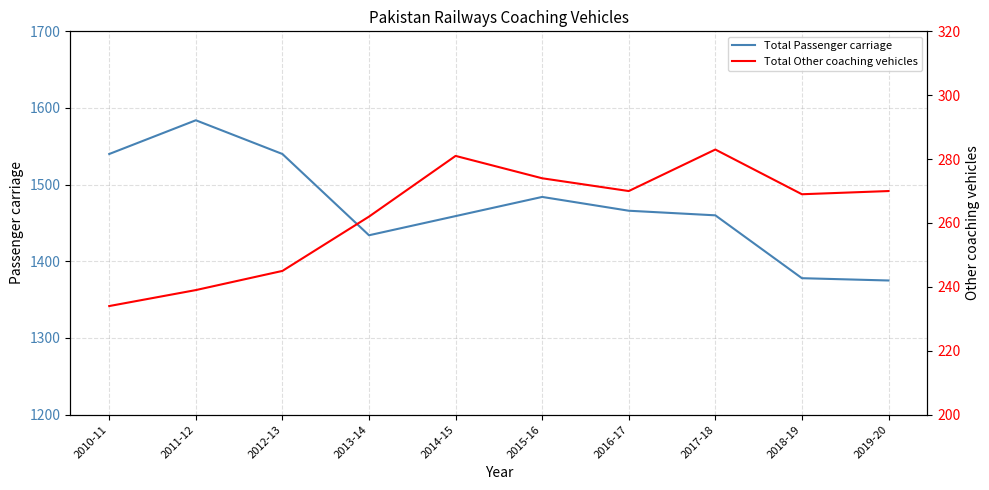

What position from the left is 2012-13?

3